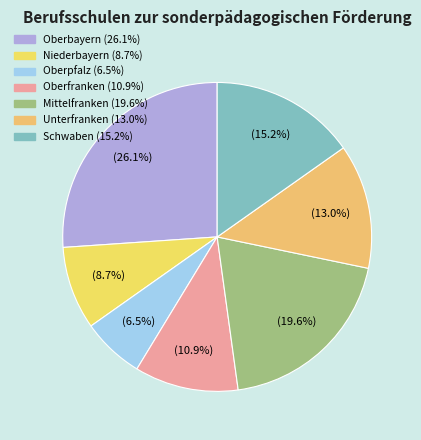

To the nearest percent, what is the combined percentage of Unterfranken and Oberfranken?

24%